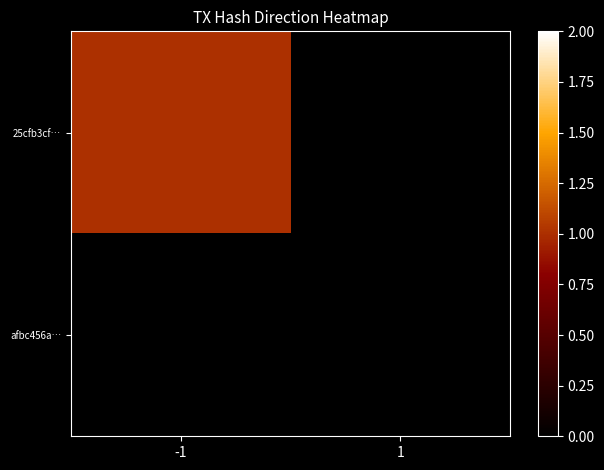

What is the spread (max minus min) of values at -1?

1